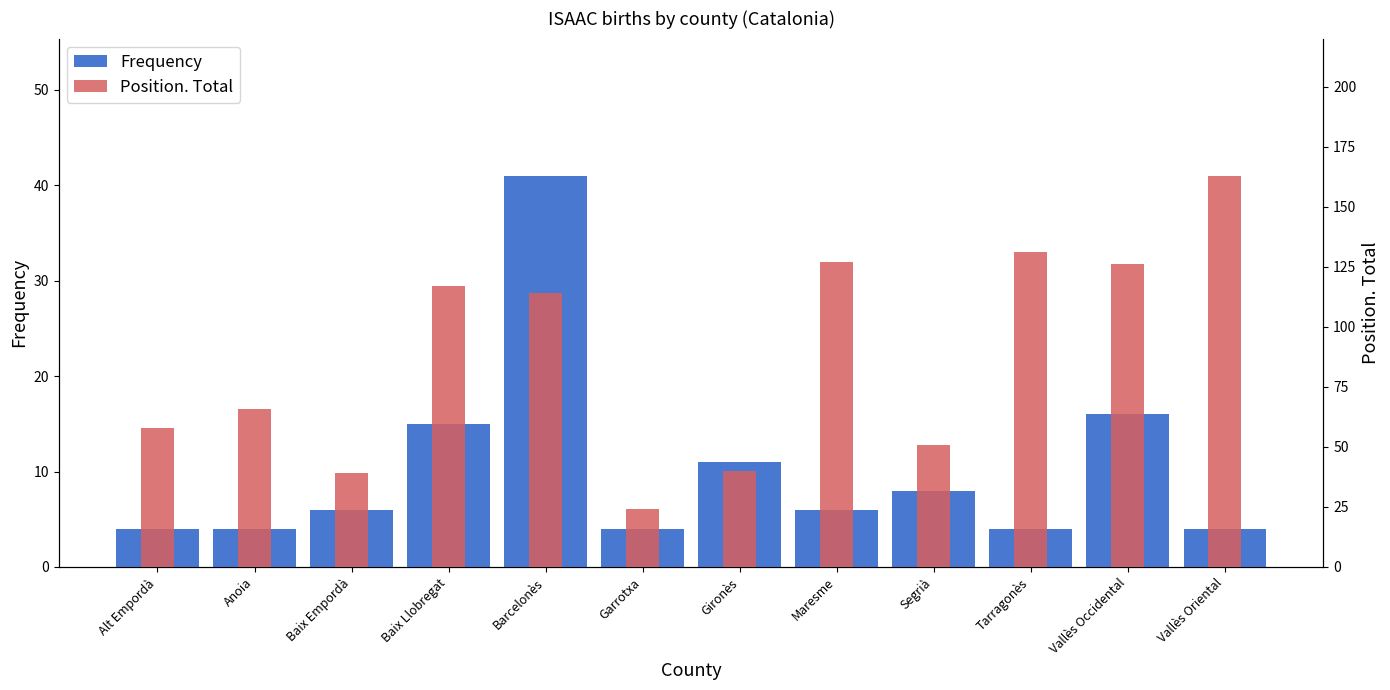

How many categories are shown in the chart?

12